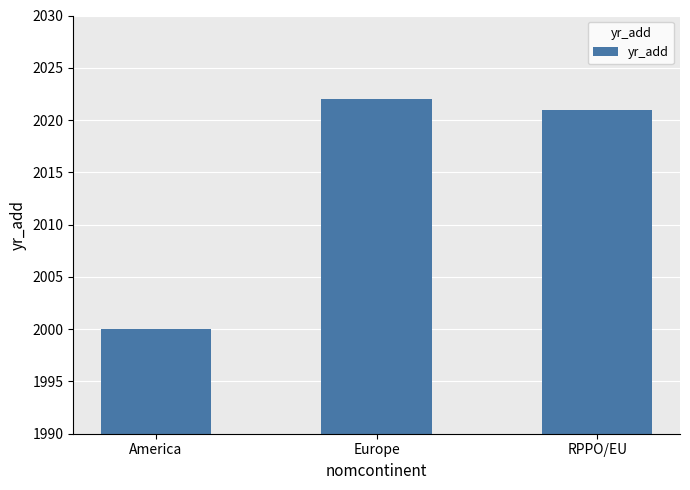

What position from the left is RPPO/EU?

3